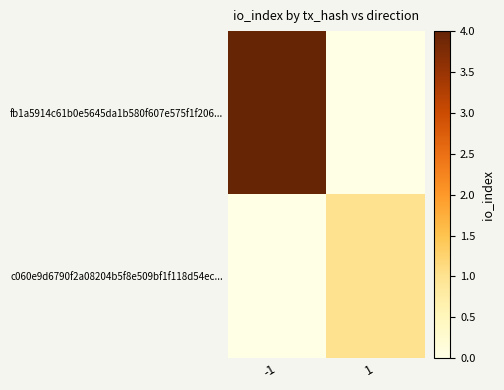

Reading left to right, transcribe all the data shown in this chart.

fb1a5914c61b0e5645da1b580f607e575f1f206...: -1=4	1=0
c060e9d6790f2a08204b5f8e509bf1f118d54ec...: -1=0	1=1